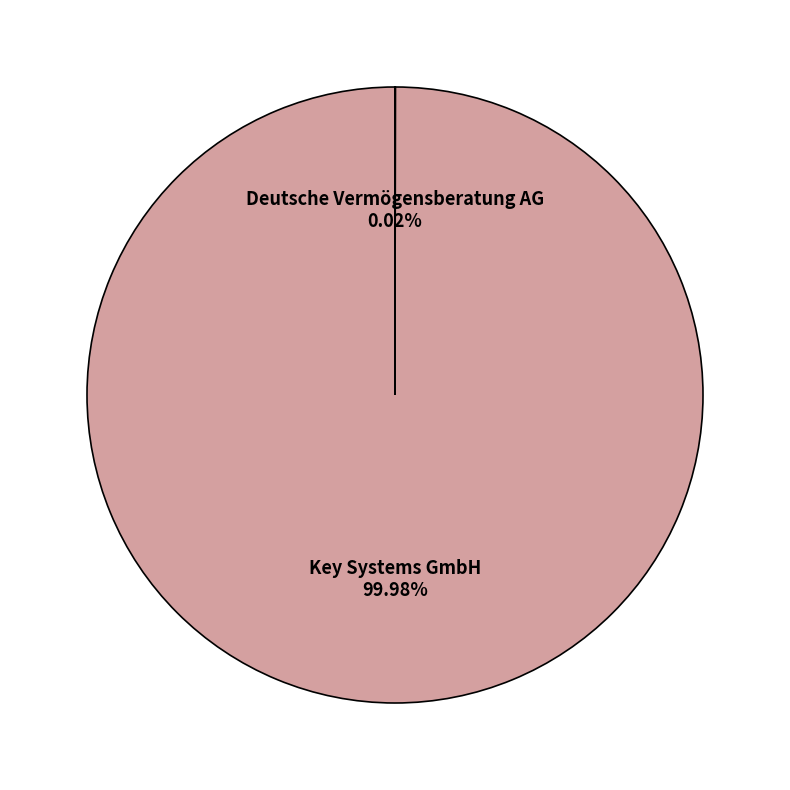

Which slice is the largest?

Key Systems GmbH